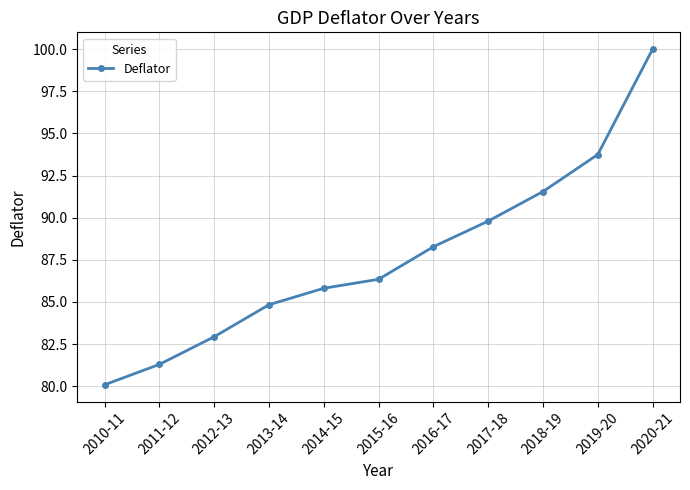

Is it true that the value at 2016-17 is 154.3?

False